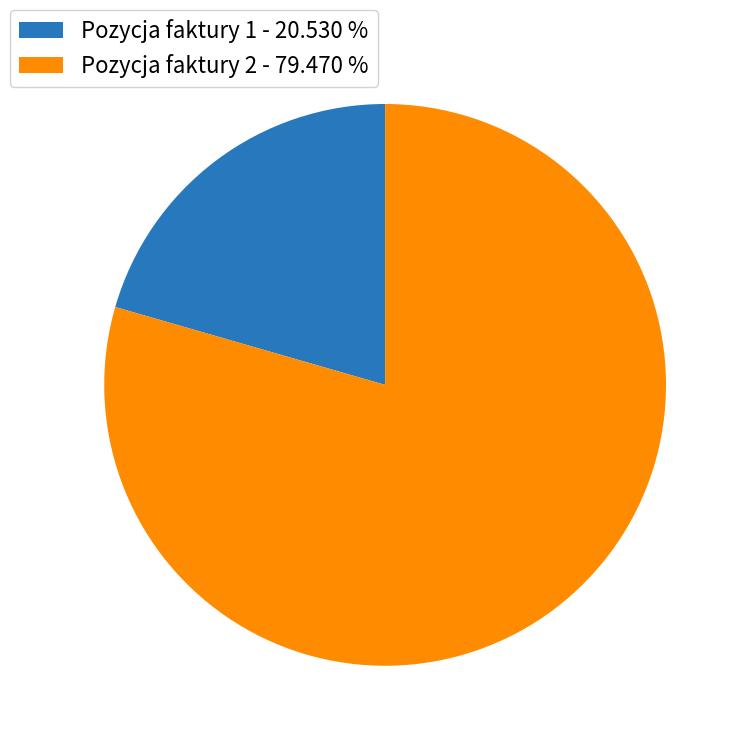

True or false: Pozycja faktury 1 accounts for 21% of the total.

True